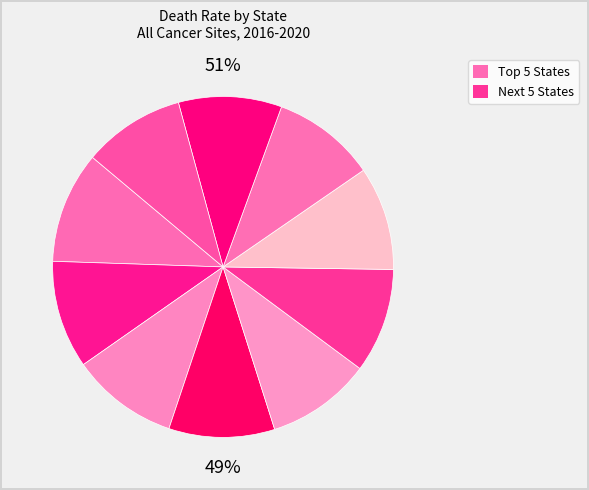

To the nearest percent, what percentage of the pie is West Virginia?

10%